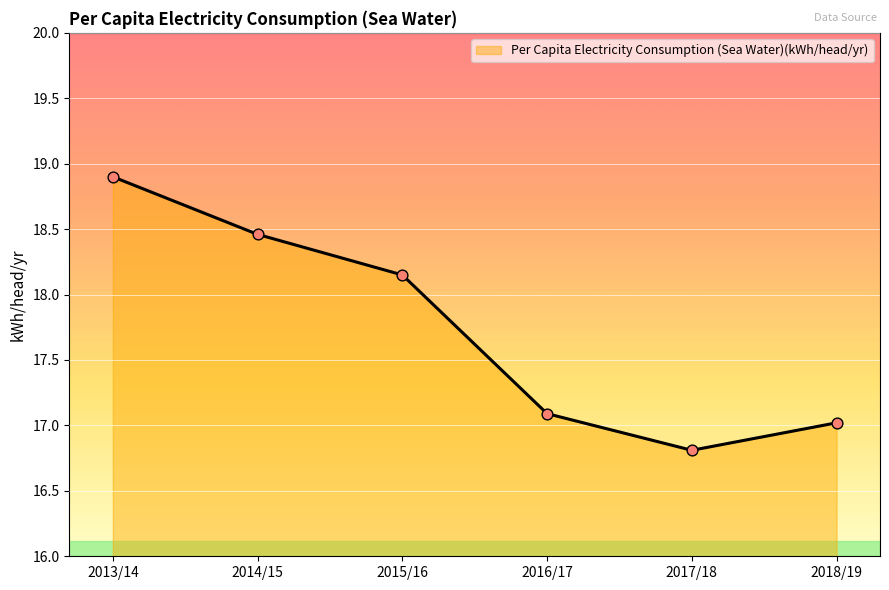

Between 2017/18 and 2015/16, which is larger?

2015/16